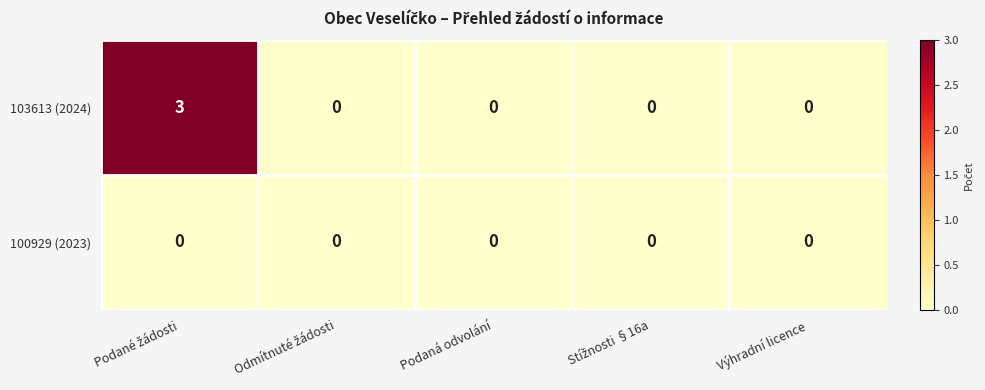

Reading left to right, what are all the values shown in this chart?

103613 (2024): 3	0	0	0	0
100929 (2023): 0	0	0	0	0